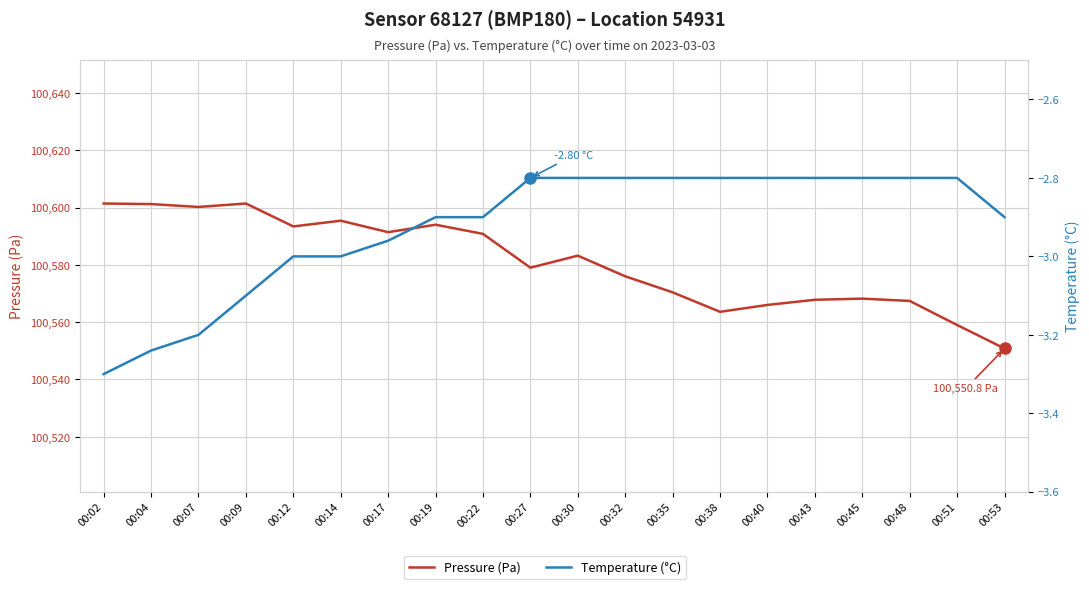

Is this an area chart (filled region under the line)?

No